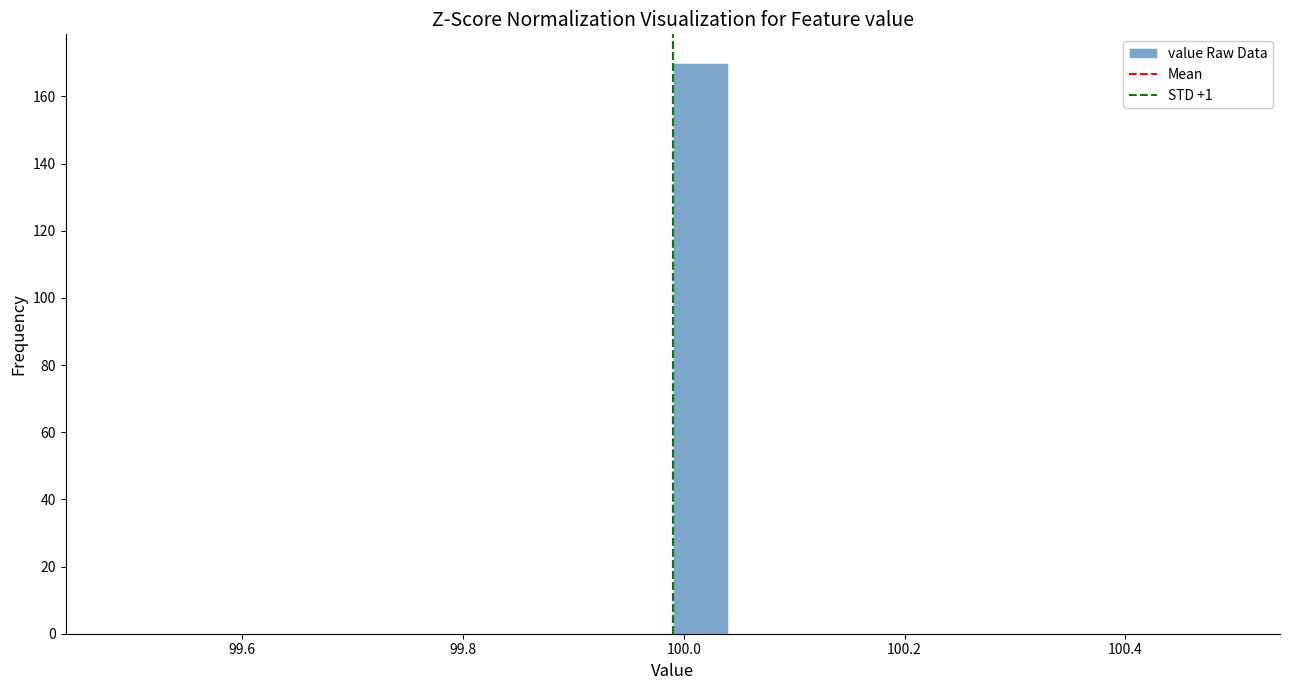

Read against the x-axis, roughly where is the centre of the tallest bar?

100.02